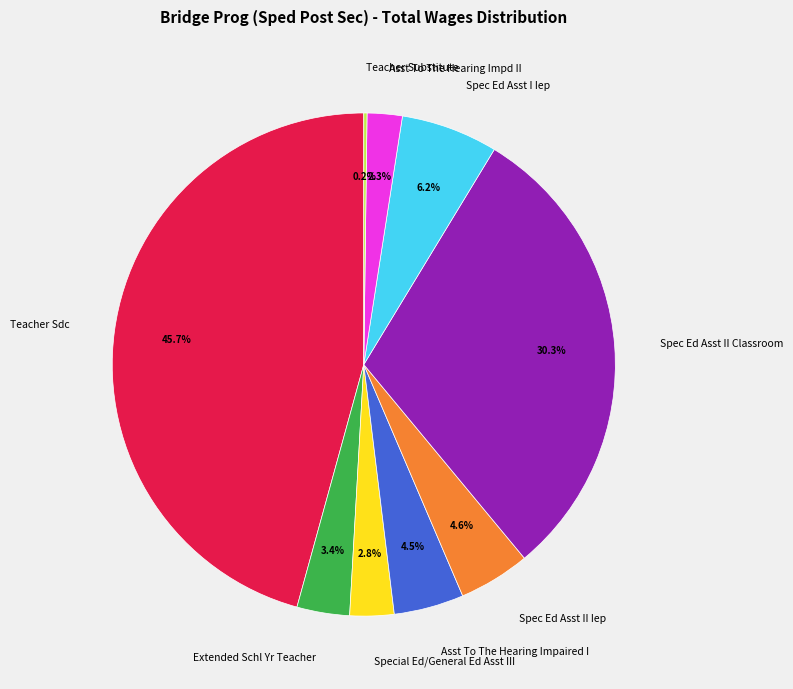

Is there any slice that represents more than half of the pie?

No